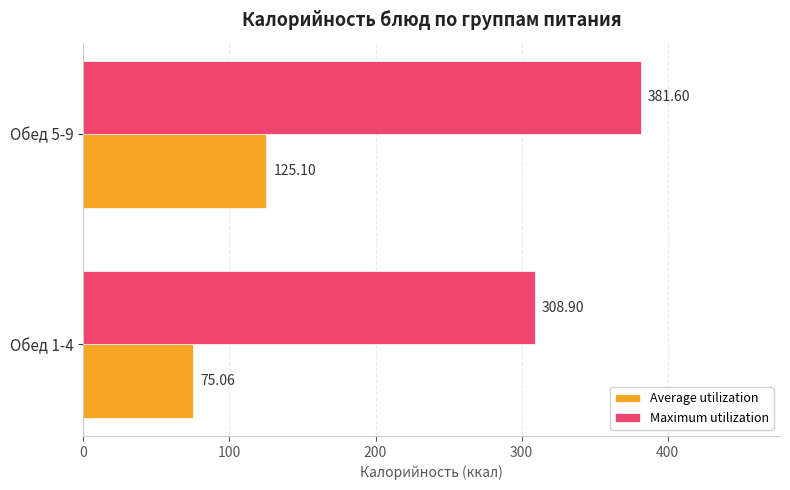

What is the total value across all series at Обед 5-9?

506.7